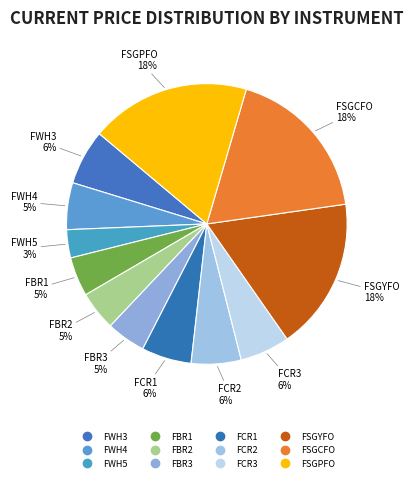

To the nearest percent, what percentage of the pie is FSGCFO?

18%